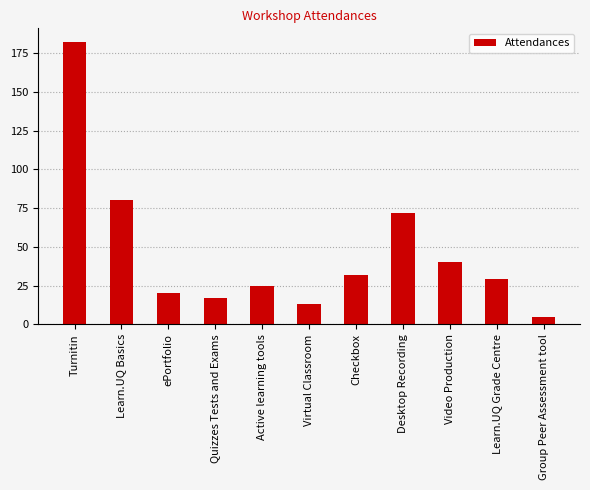

Rank the categories by value from lowest to highest.

Group Peer Assessment tool, Virtual Classroom, Quizzes Tests and Exams, ePortfolio, Active learning tools, Learn.UQ Grade Centre, Checkbox, Video Production, Desktop Recording, Learn.UQ Basics, Turnitin